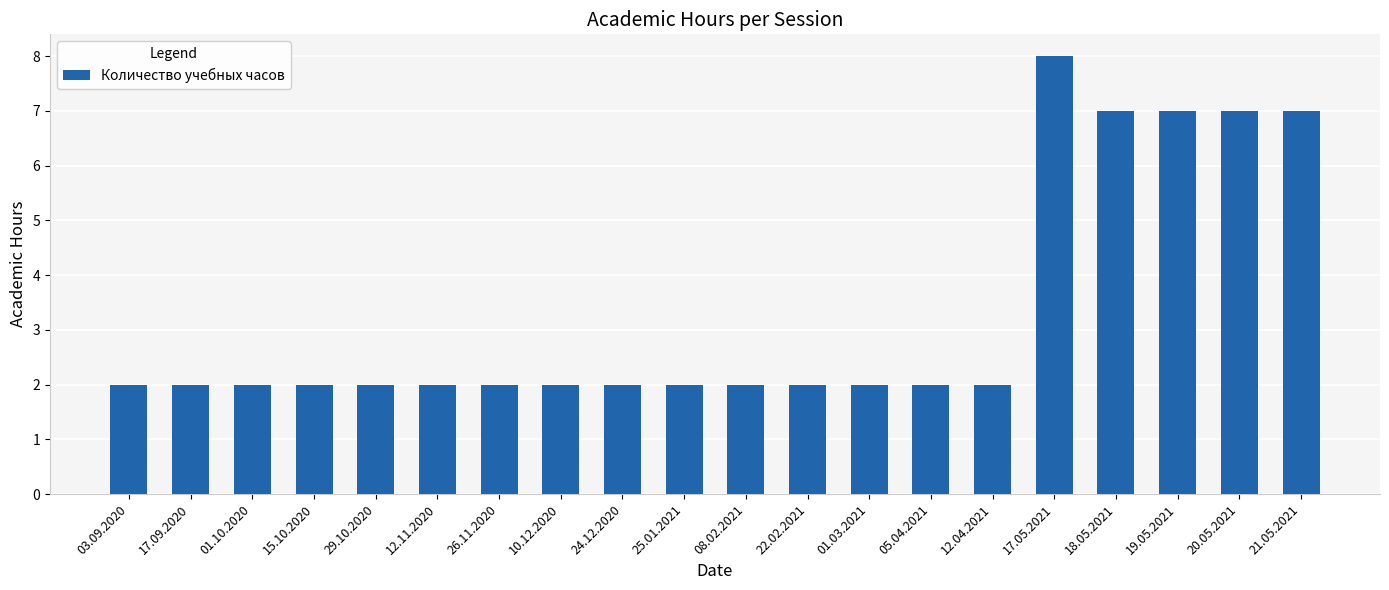

What is the difference between the second highest and minimum values?

5